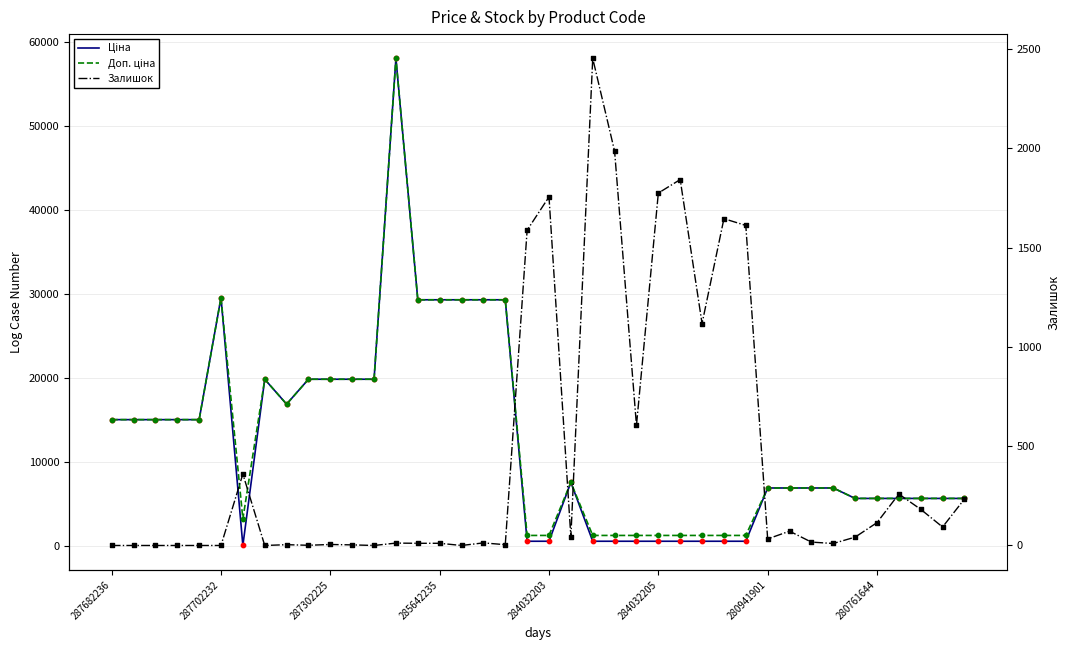

What is the total value across all series at 16?

58589.8